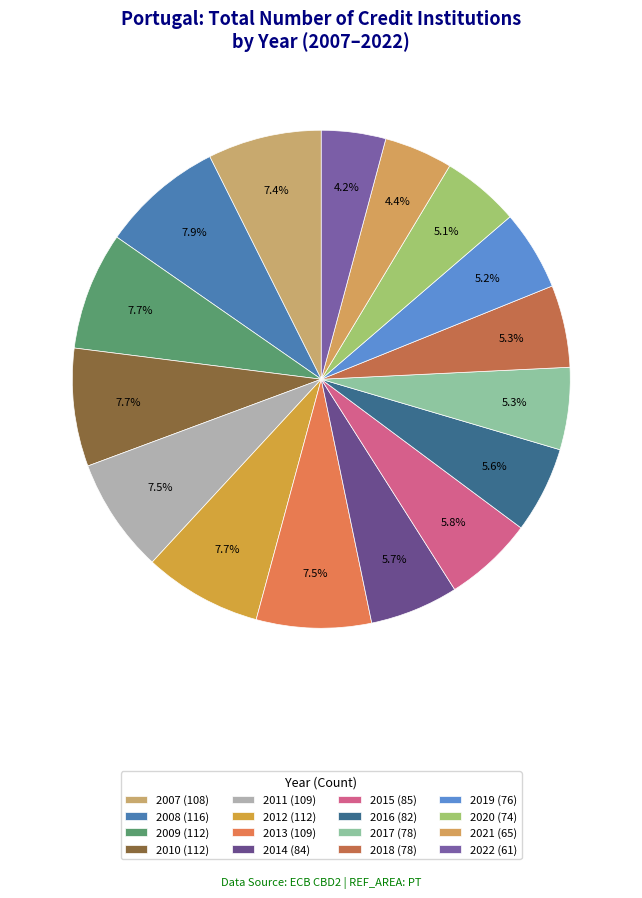

True or false: 2022 accounts for 4% of the total.

True